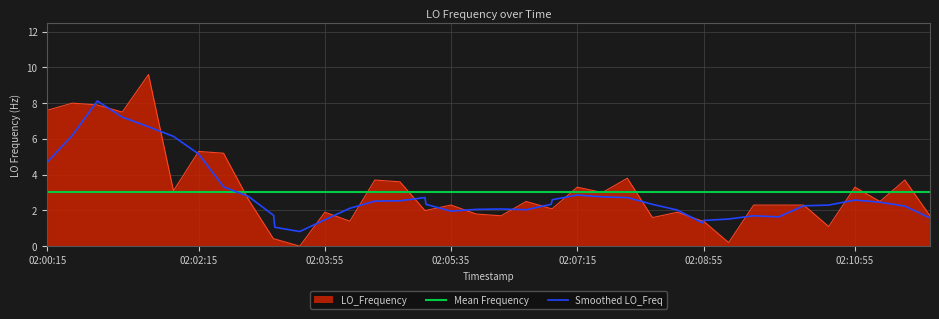

Reading left to right, list all the values displayed in this chart.

7.6	8.0	7.9	7.5	9.6	3.1	5.3	5.2	2.6	0.4	0.4	0.0	1.9	1.4	3.7	3.6	2.0	2.0	2.3	1.8	1.7	2.5	2.1	2.1	3.3	3.0	3.8	1.6	1.9	1.4	1.4	0.2	2.3	2.3	2.3	1.1	3.3	2.5	3.7	1.7